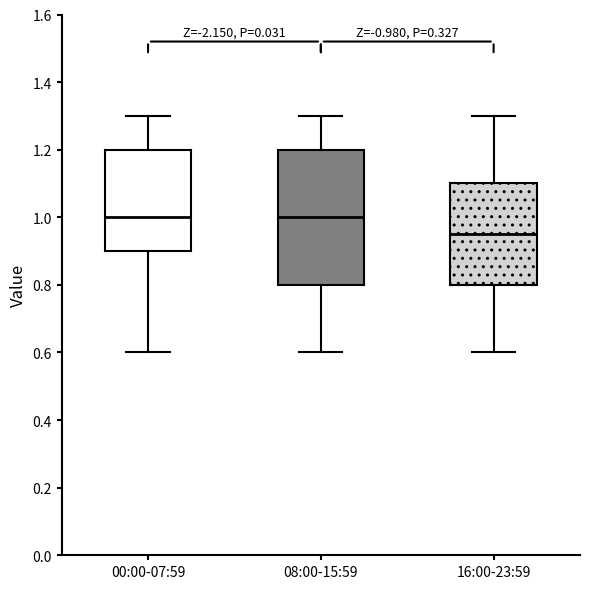

Reading left to right, read every box against the y-axis: the position of its median line, the range the box covers, and the ends of its whiskers. The values are not printed on the chart, so give them approximately, as read against the axis.

00:00-07:59: median 1.00, box 0.90 to 1.20, whiskers 0.60 to 1.30
08:00-15:59: median 1.00, box 0.80 to 1.20, whiskers 0.60 to 1.30
16:00-23:59: median 0.96, box 0.80 to 1.10, whiskers 0.60 to 1.30